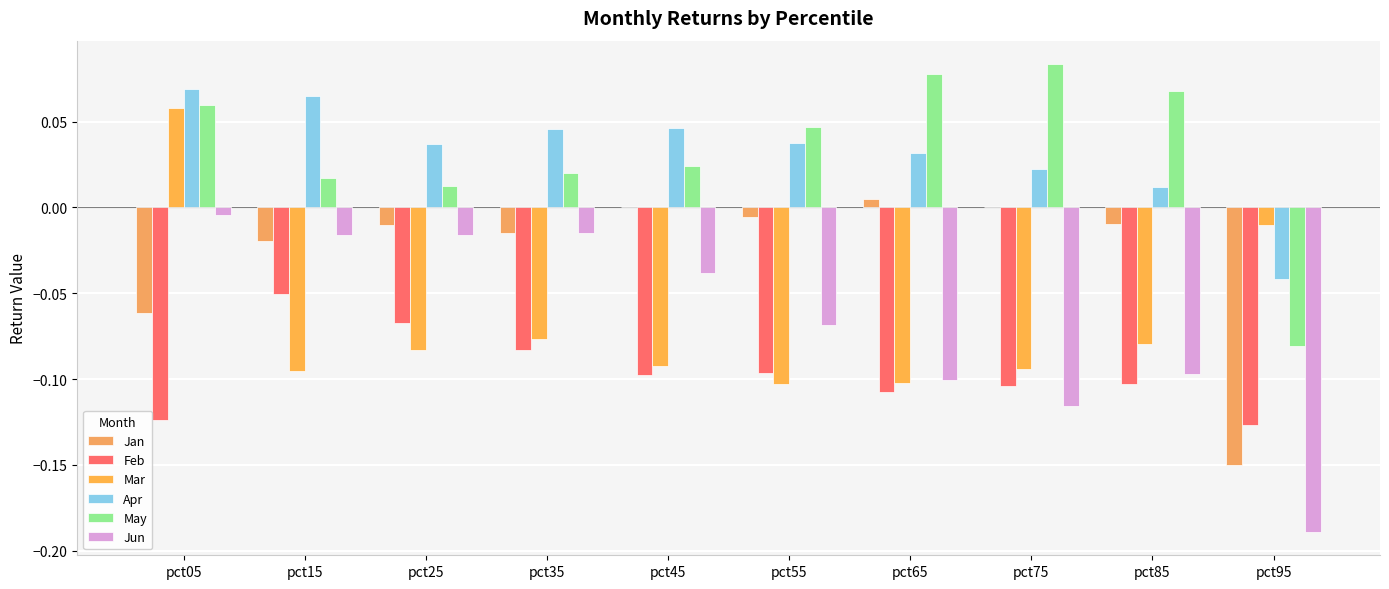

Reading left to right, what are all the values shown in this chart?

Jan: -0.1	-0.0	-0.0	-0.0	0.0	-0.0	0.0	0.0	-0.0	-0.1
Feb: -0.1	-0.1	-0.1	-0.1	-0.1	-0.1	-0.1	-0.1	-0.1	-0.1
Mar: 0.1	-0.1	-0.1	-0.1	-0.1	-0.1	-0.1	-0.1	-0.1	-0.0
Apr: 0.1	0.1	0.0	0.0	0.0	0.0	0.0	0.0	0.0	-0.0
May: 0.1	0.0	0.0	0.0	0.0	0.0	0.1	0.1	0.1	-0.1
Jun: -0.0	-0.0	-0.0	-0.0	-0.0	-0.1	-0.1	-0.1	-0.1	-0.2